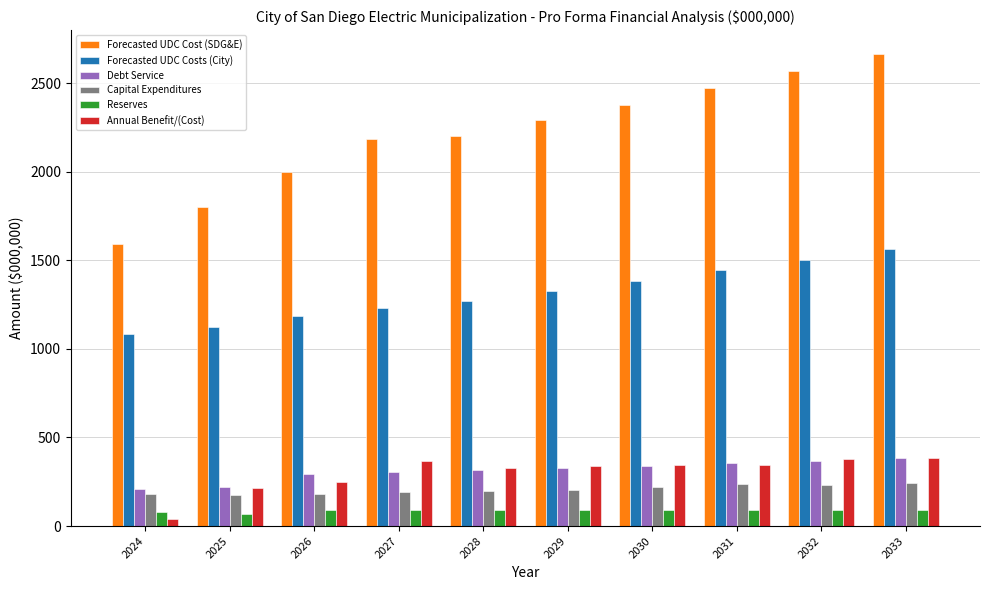

What is the approximate value of Annual Benefit/(Cost) at 2029?

339.7